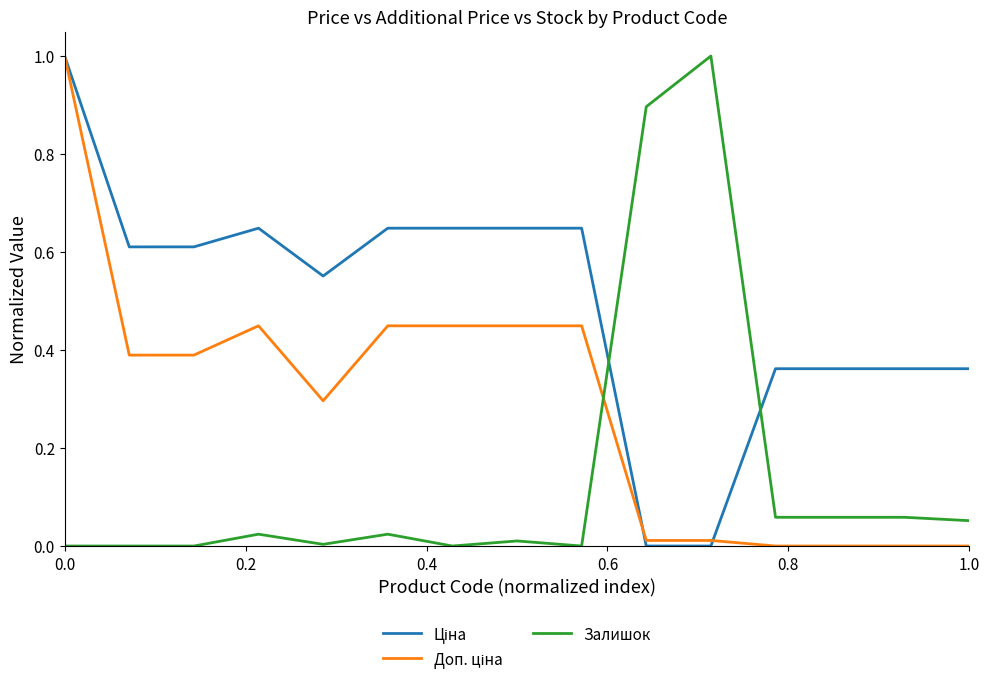

What is the maximum value shown in the chart?

1.0